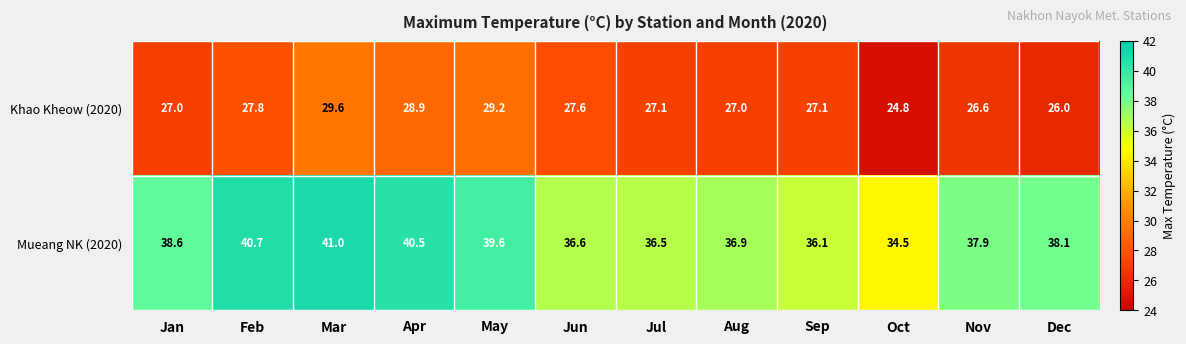

At how many categories does at least one series exceed 39?

4